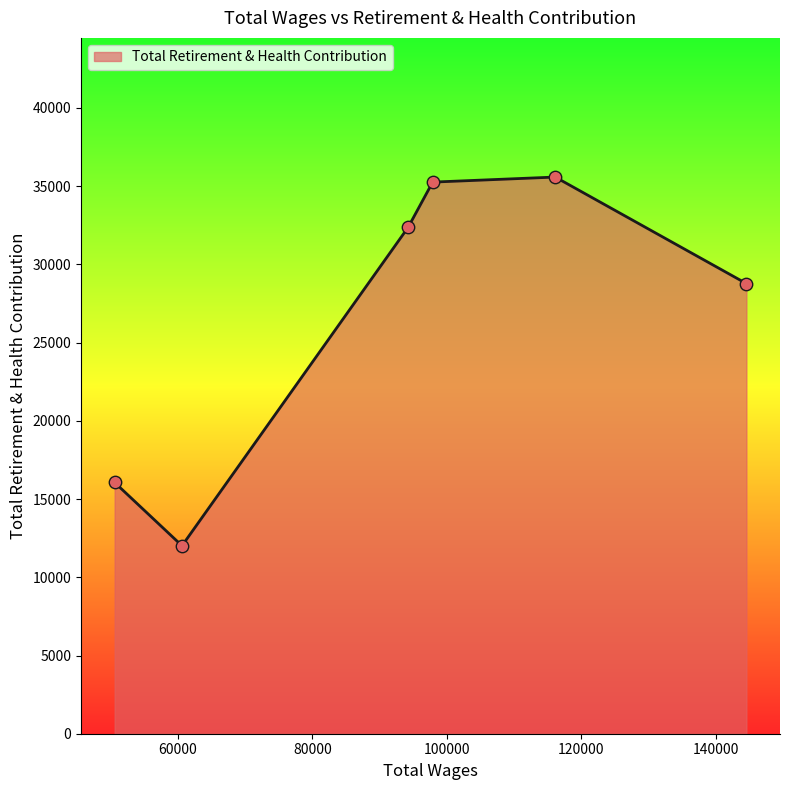

How many interior local valleys (lower than both neighbors) does the data have?

1